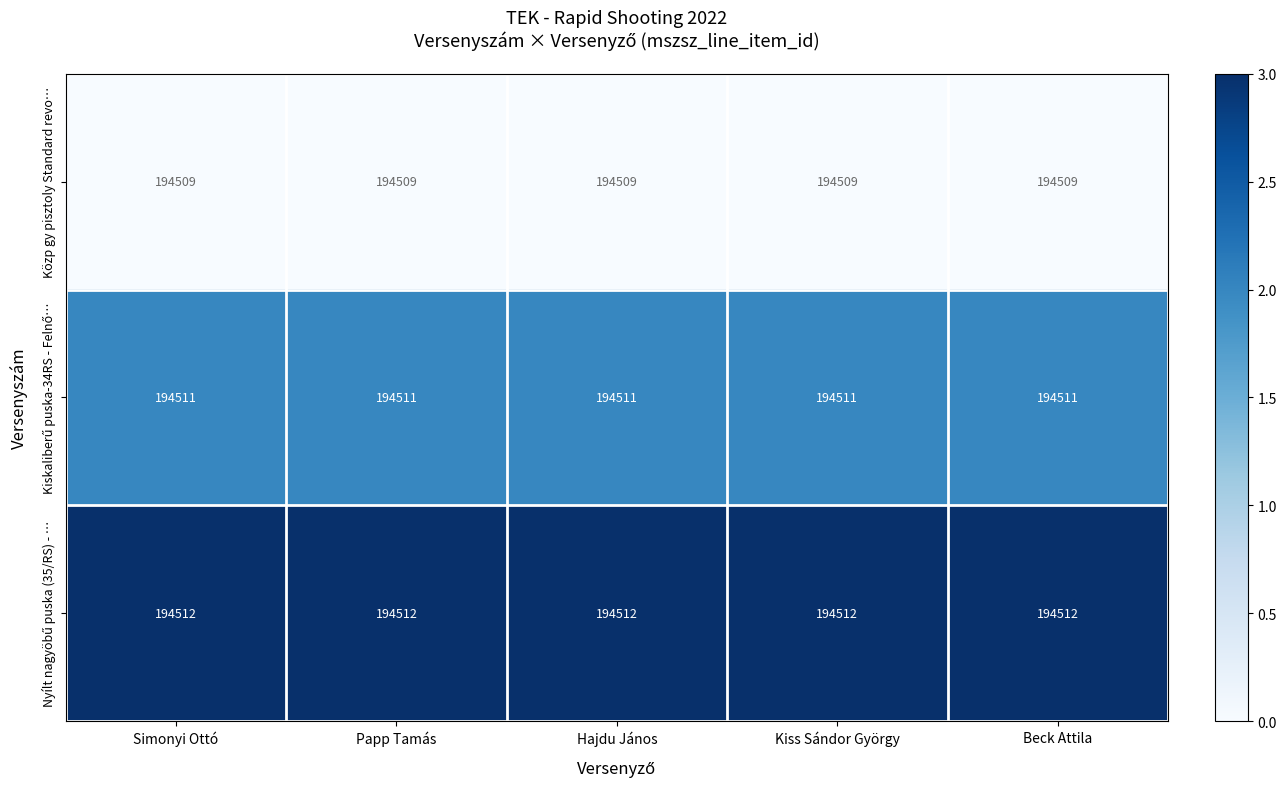

Is it true that Közp gy pisztoly Standard revo… equals 194509 at Simonyi Ottó?

True